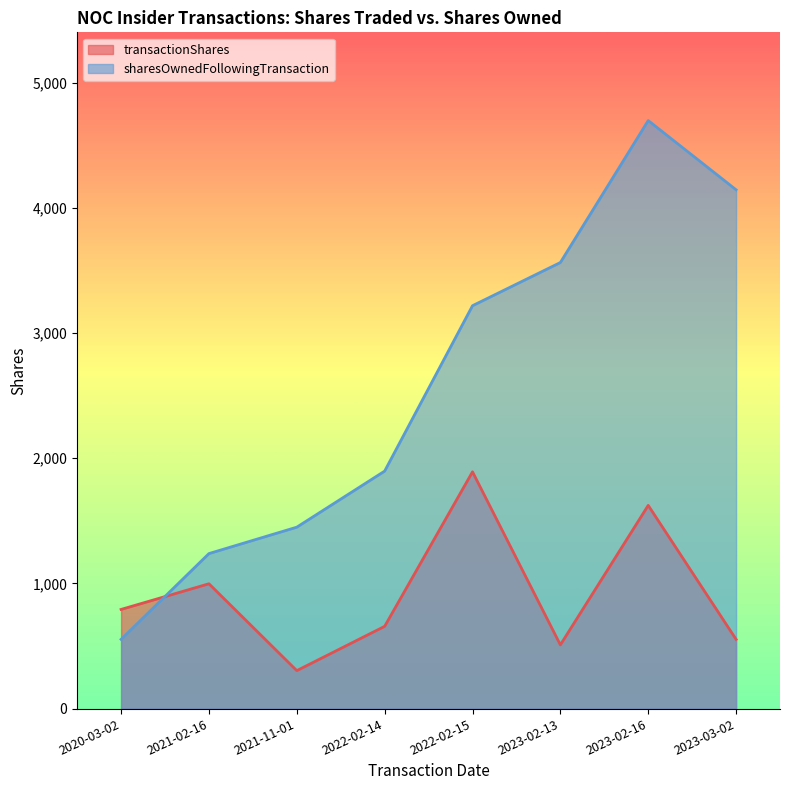

Where is transactionShares nearest to the value 1097?

2021-02-16